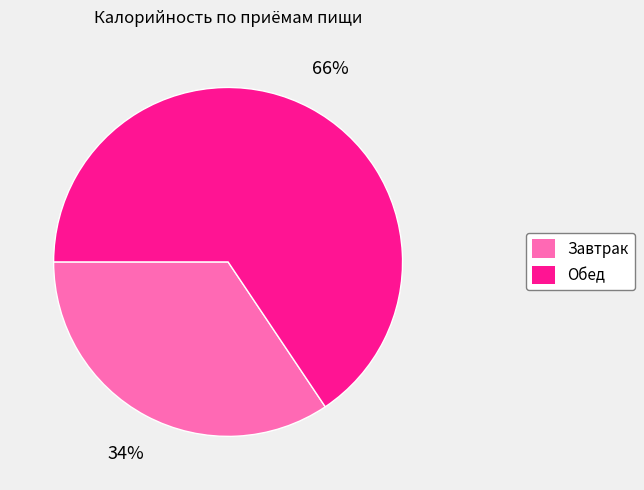

Is Завтрак the majority of the pie?

No